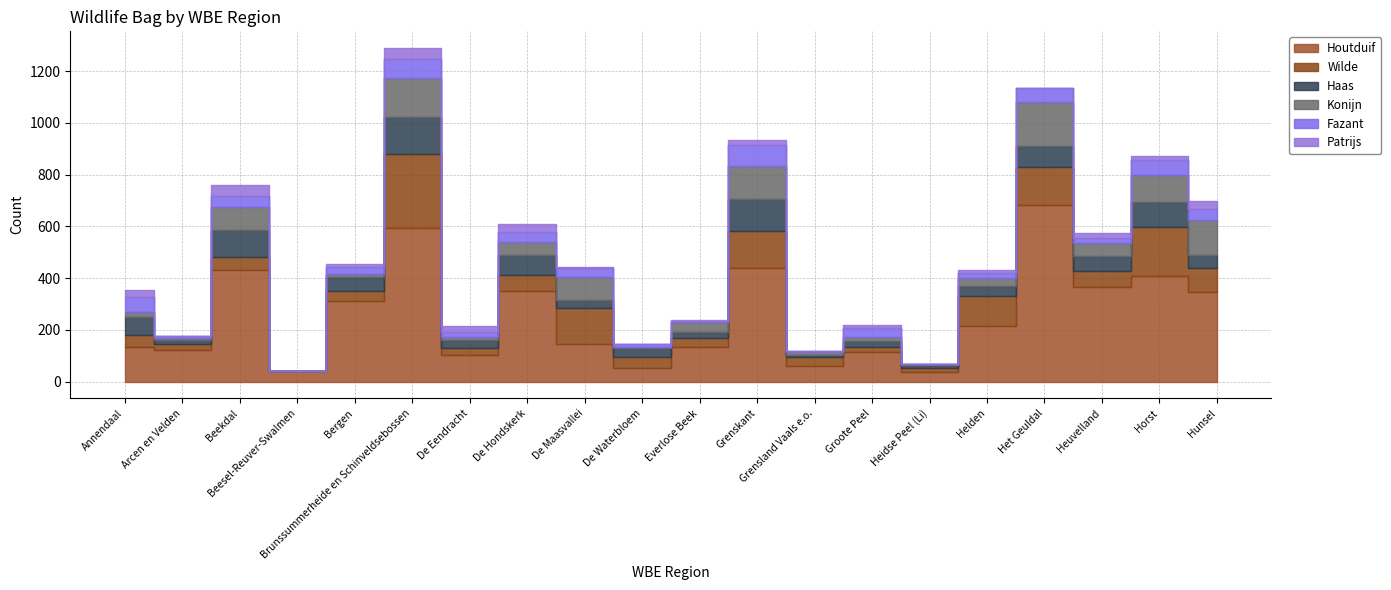

At Heuvelland, list the series in order from smallest to largest.

Fazant, Patrijs, Konijn, Haas, Wilde, Houtduif